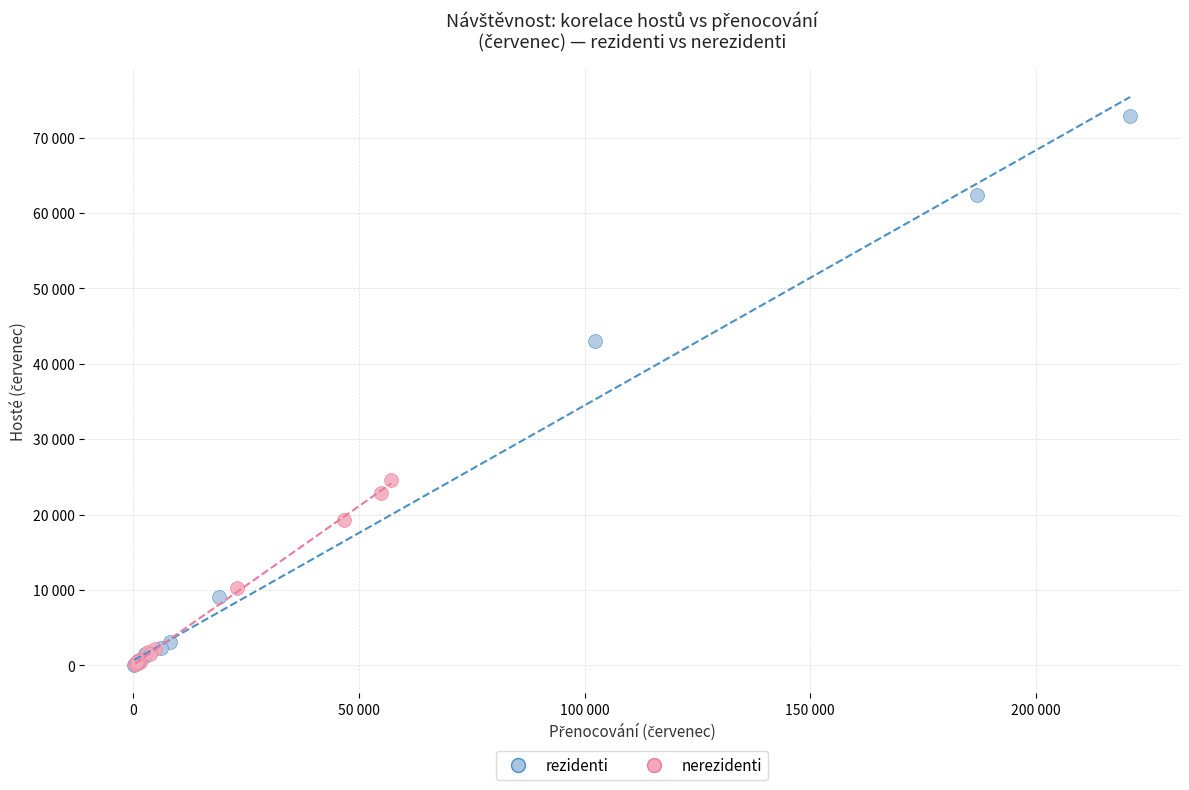

Which series reaches the maximum Y coordinate?

rezidenti